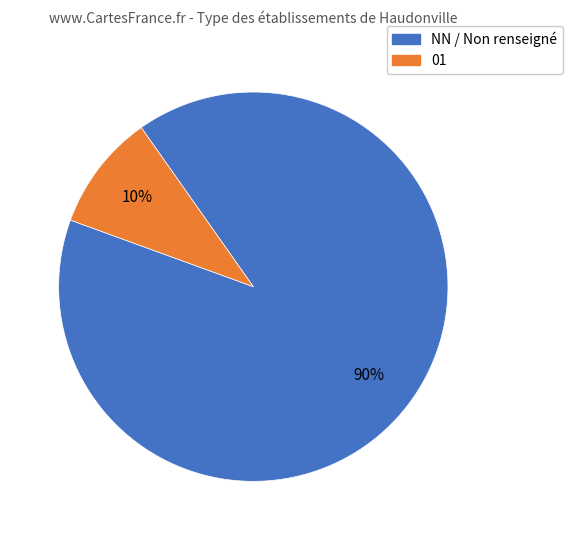

Rank the categories by value from lowest to highest.

01, NN / Non renseigné